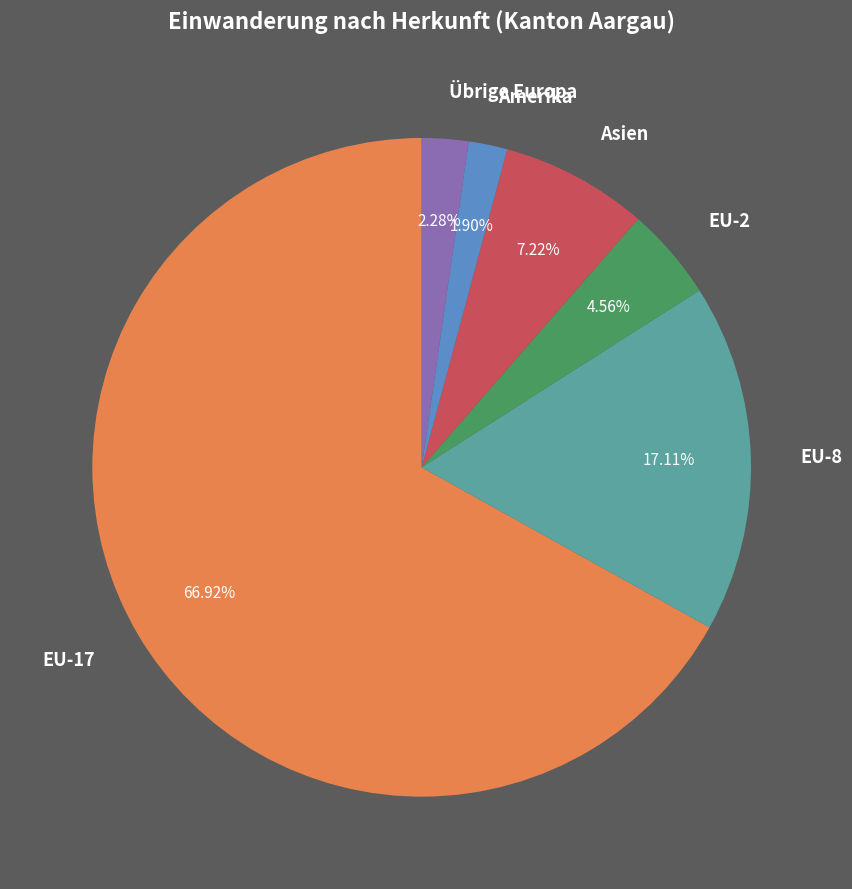

Which category has the biggest portion of the pie?

EU-17